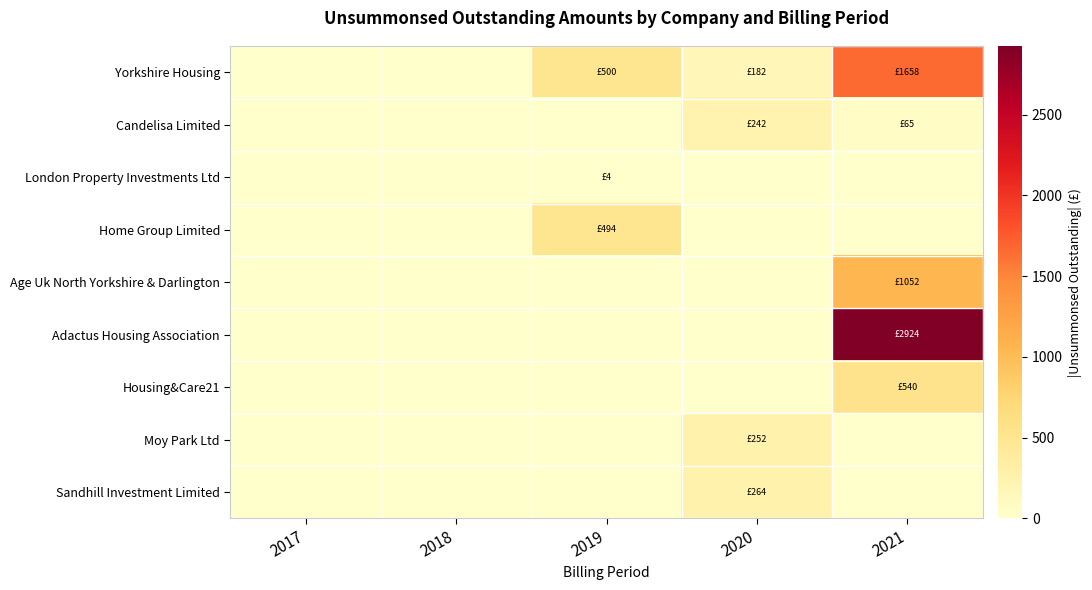

At which category is the sum across all series the highest?

2021